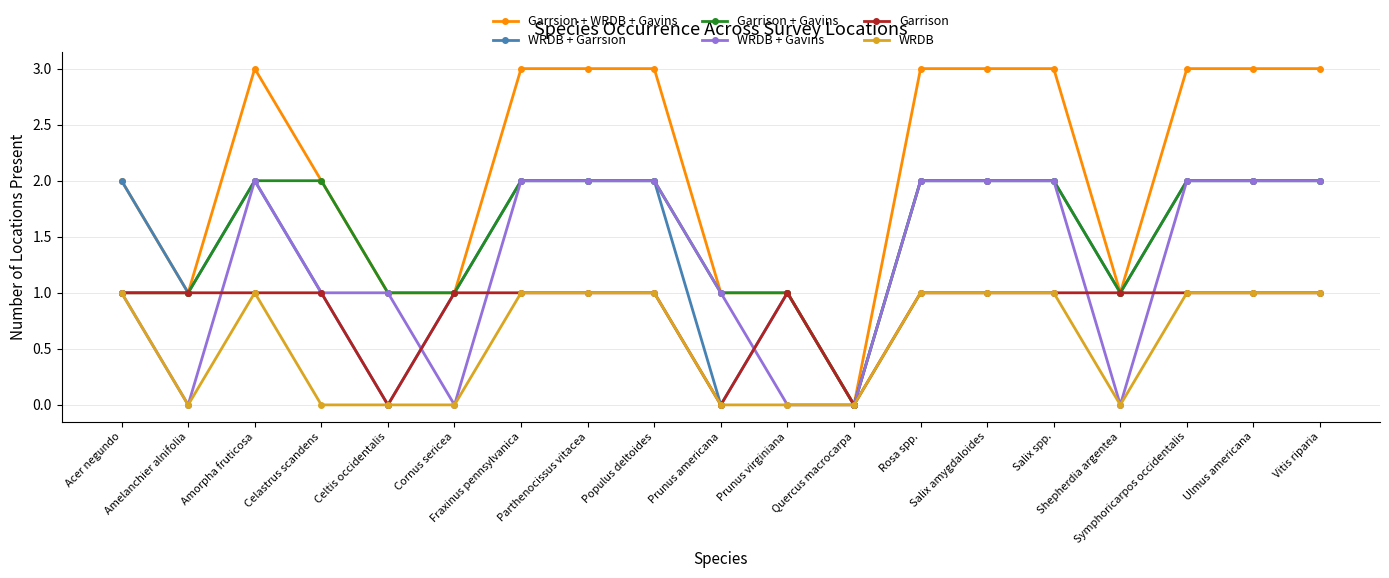

What is the difference between the maximum and minimum values in the WRDB series?

1